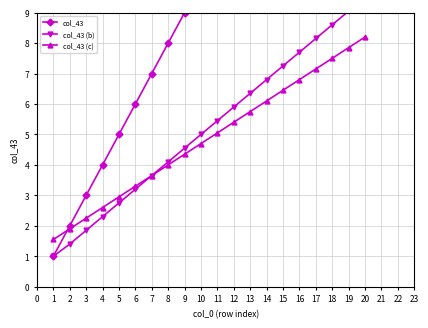

The col_43 (c) series shows 3.0 at 5. True or false?

True